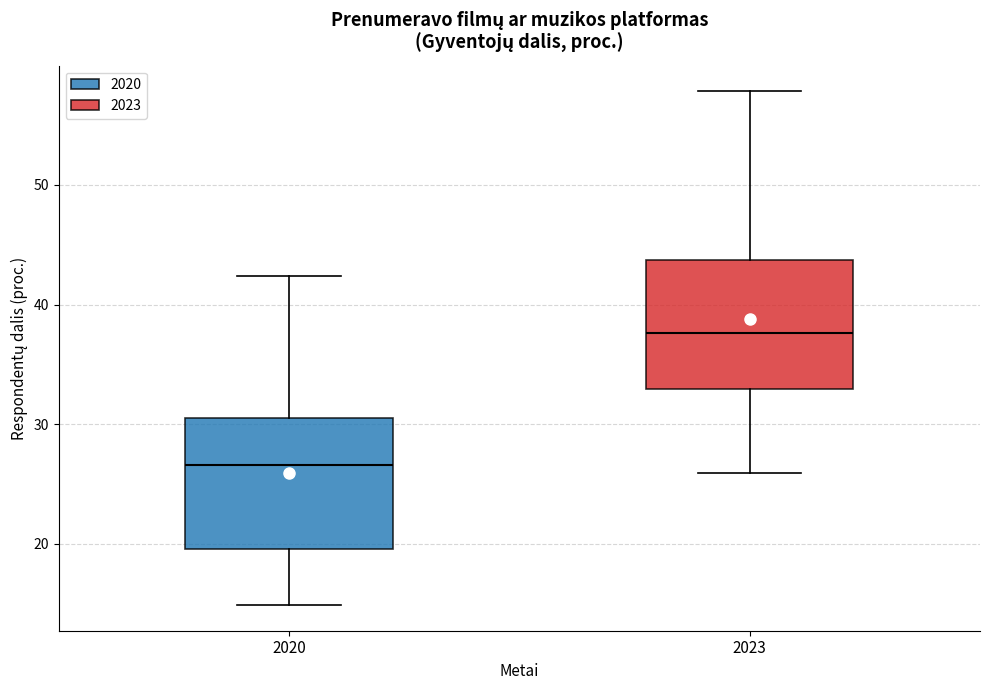

Where does the lower whisker of the box at x = 2020 end on the y-axis? The values are not printed on the chart, so give them approximately, as read against the axis.

15